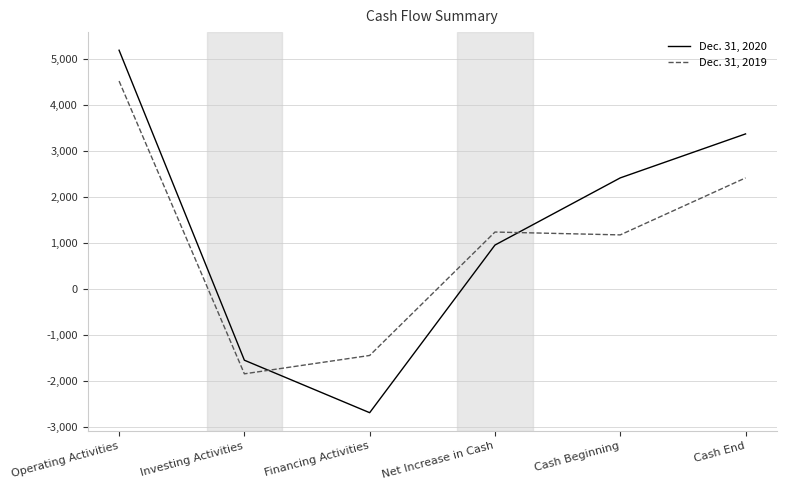

Does the chart display data point markers on the line(s)?

No